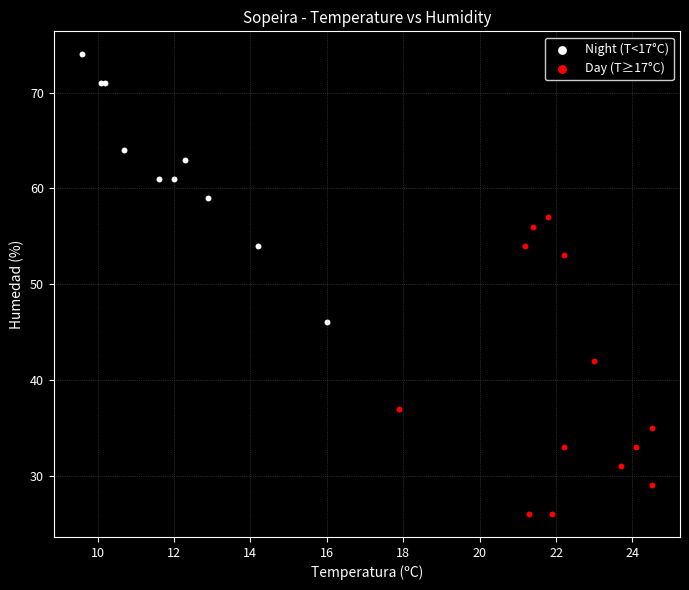

Which series contains the lowest Y value?

Day (T≥17°C)